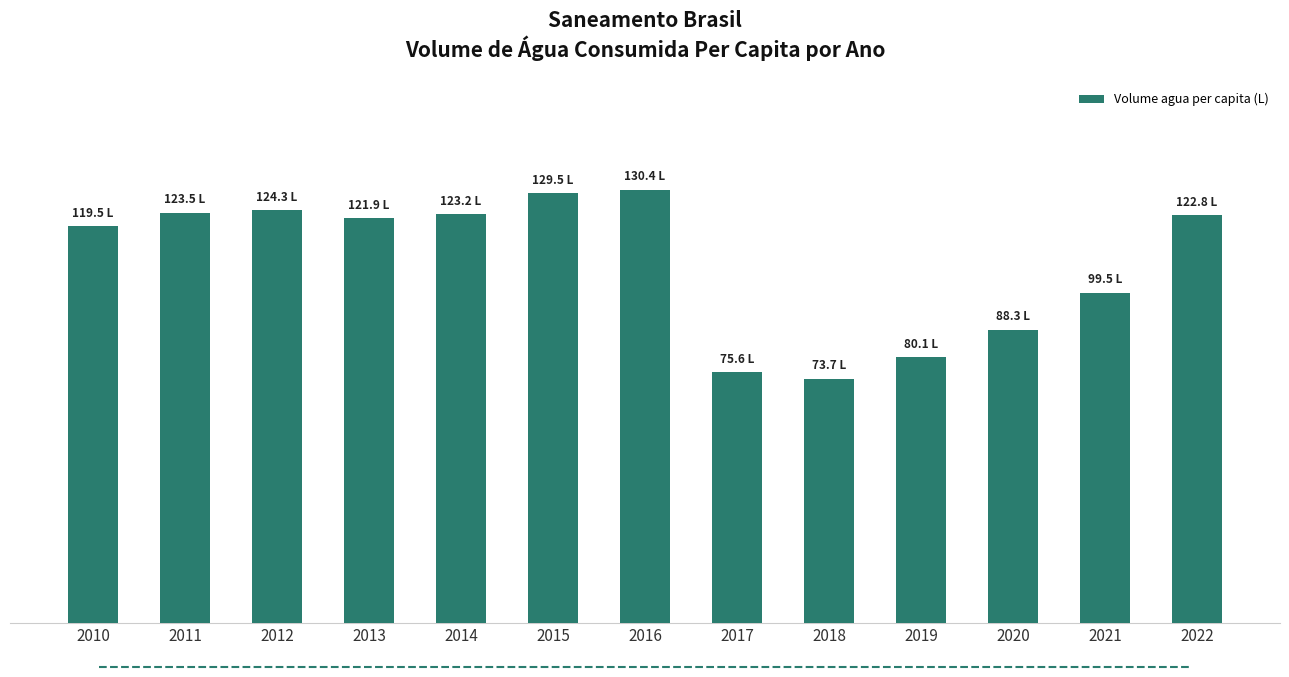

What is the value of the 7th bar from the left?

130.4